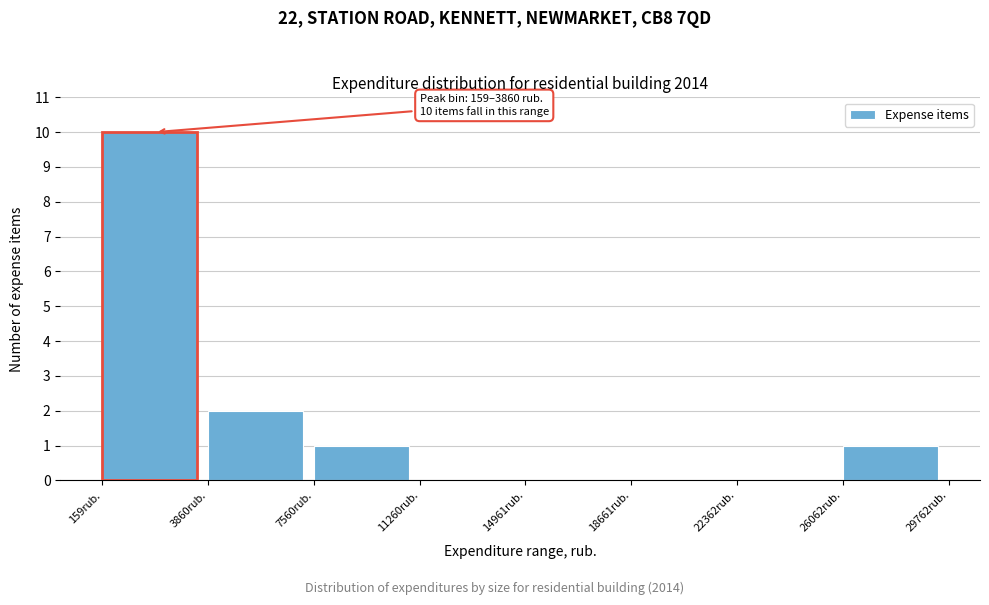

Over which range of the x-axis is the bar tallest?

0 to 4000